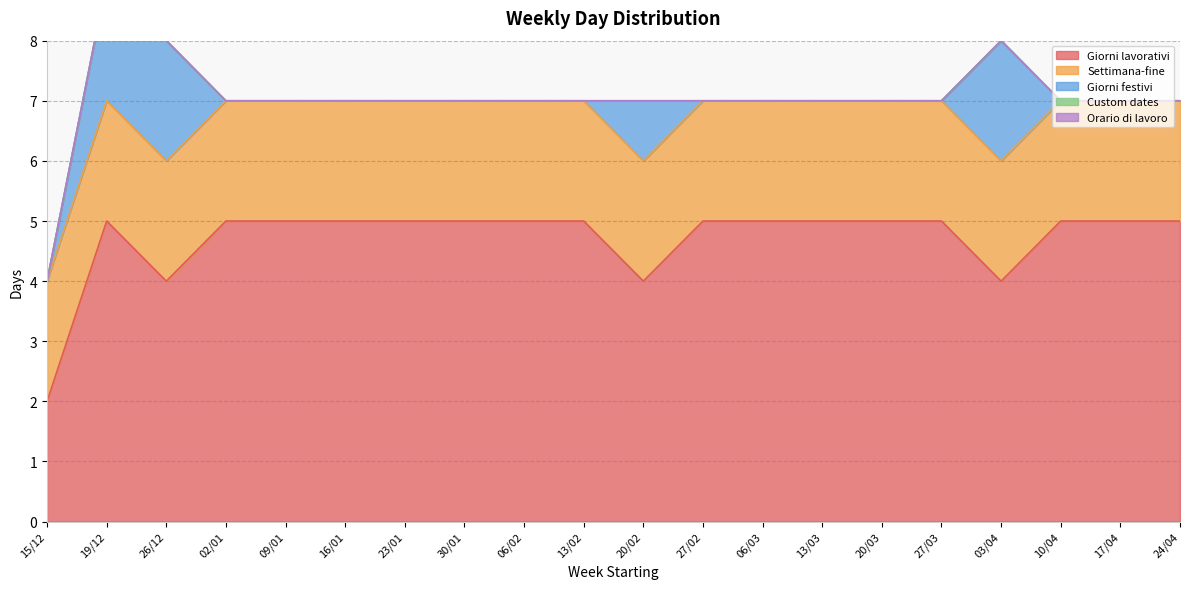

What is the label of the 2nd point from the right?

17/04